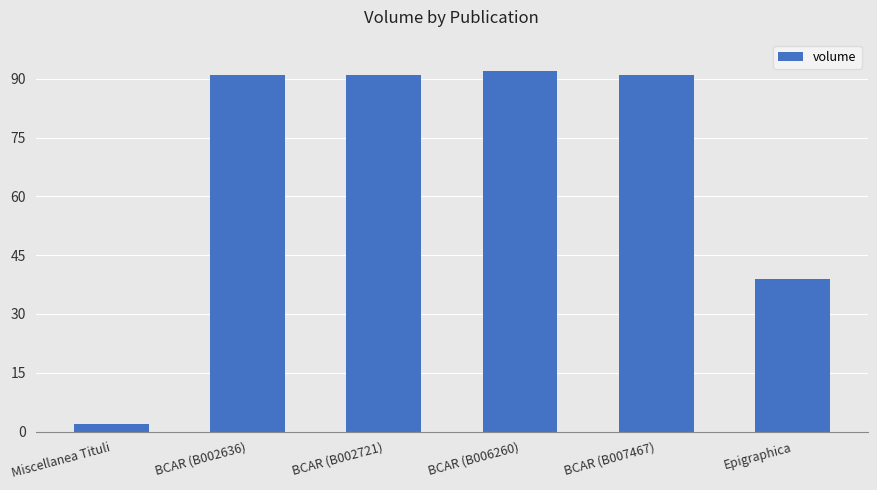

Reading left to right, transcribe all the data shown in this chart.

2	91	91	92	91	39